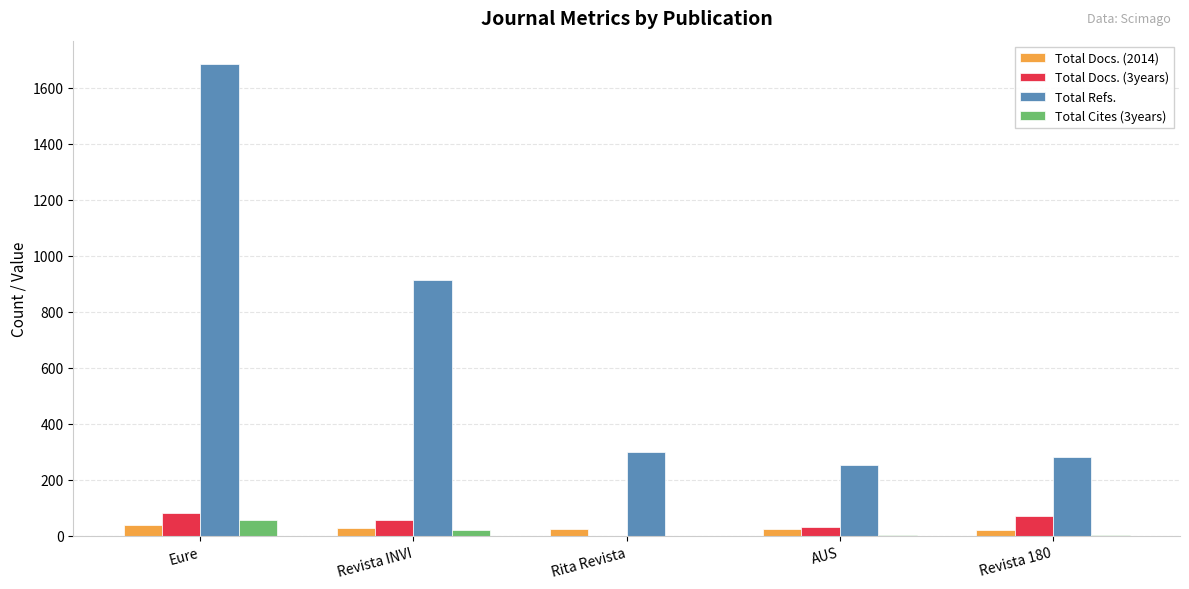

How many distinct data groups are displayed?

4